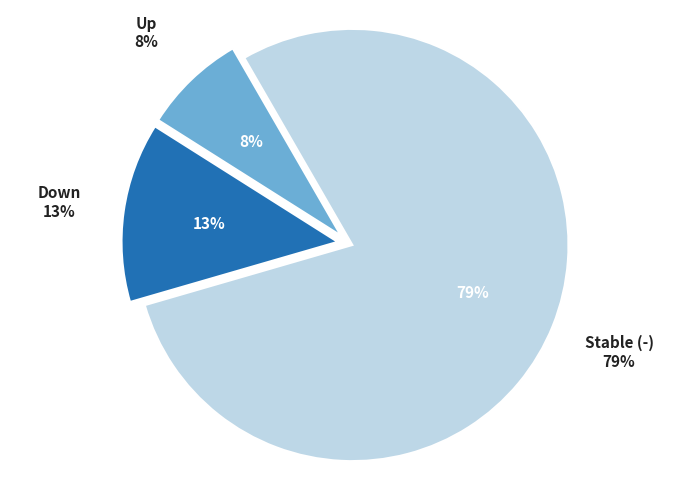

Which category has the smallest portion of the pie?

up